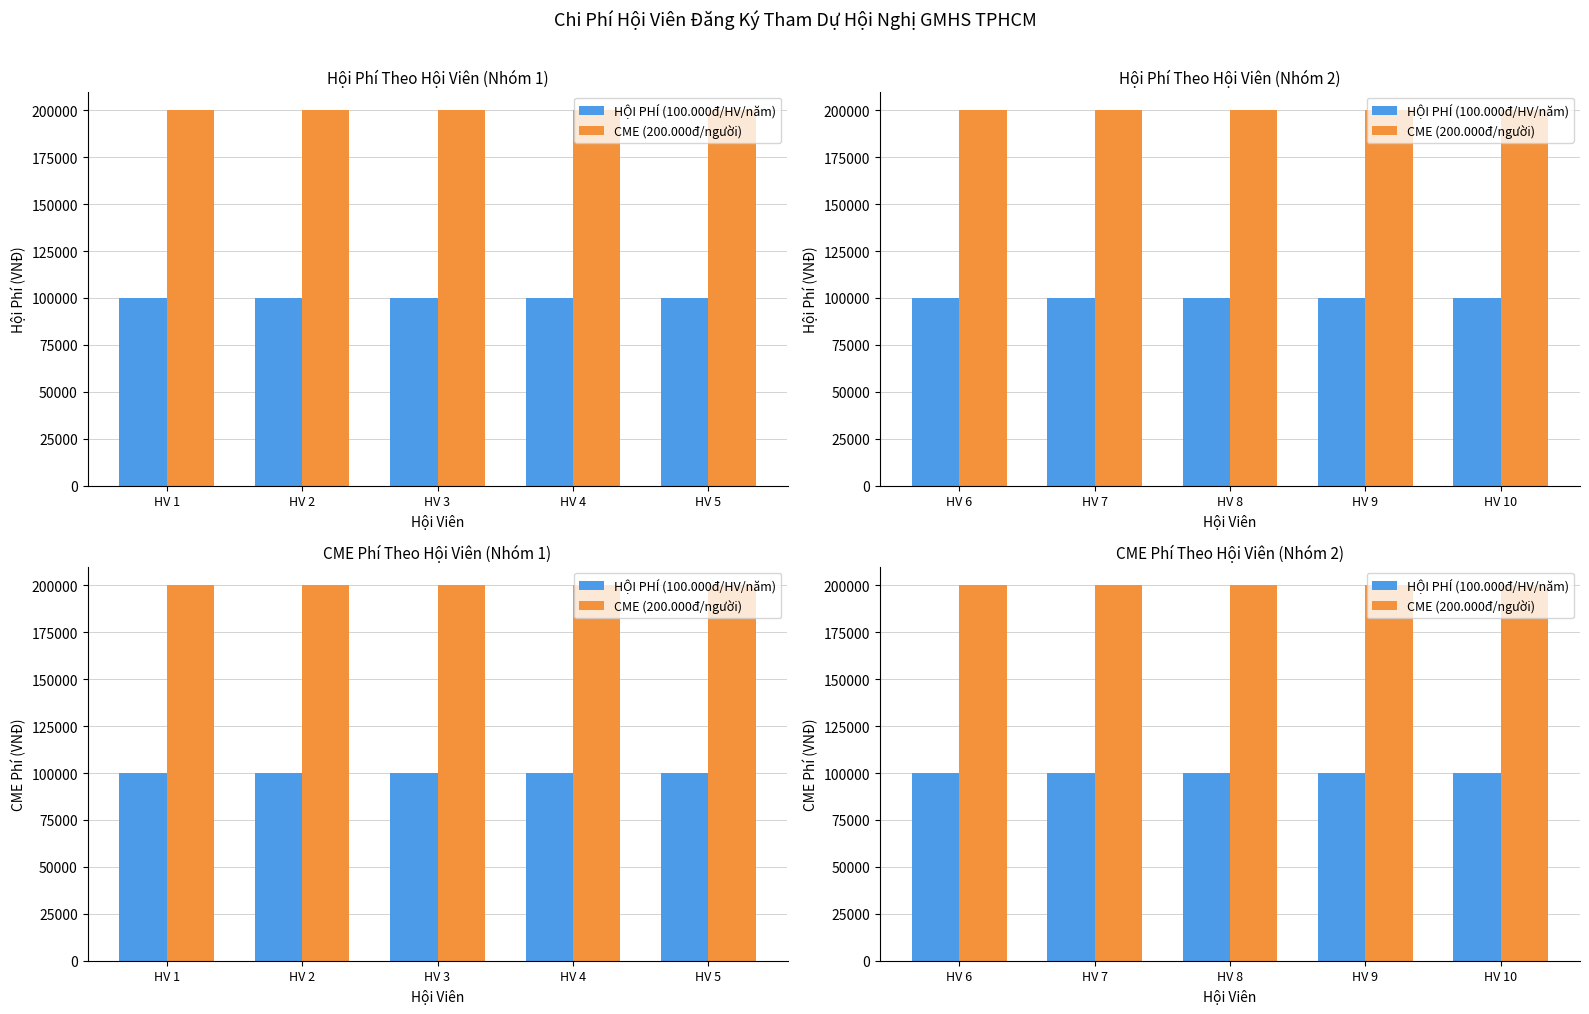

What is the spread (max minus min) of values at HV 6?

100000